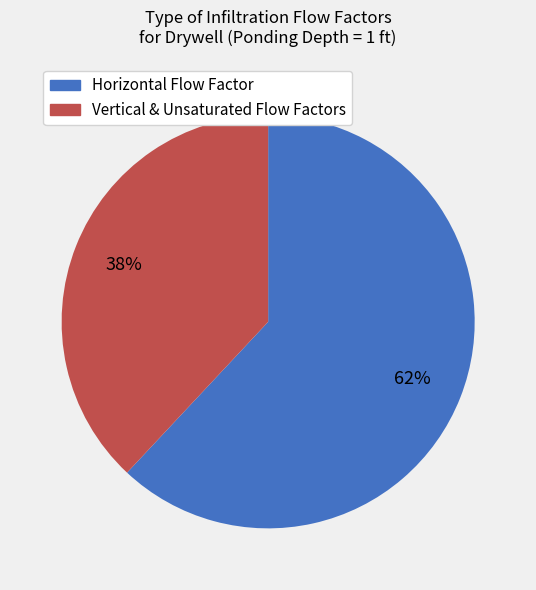

To the nearest percent, what is the average slice percentage?

50%